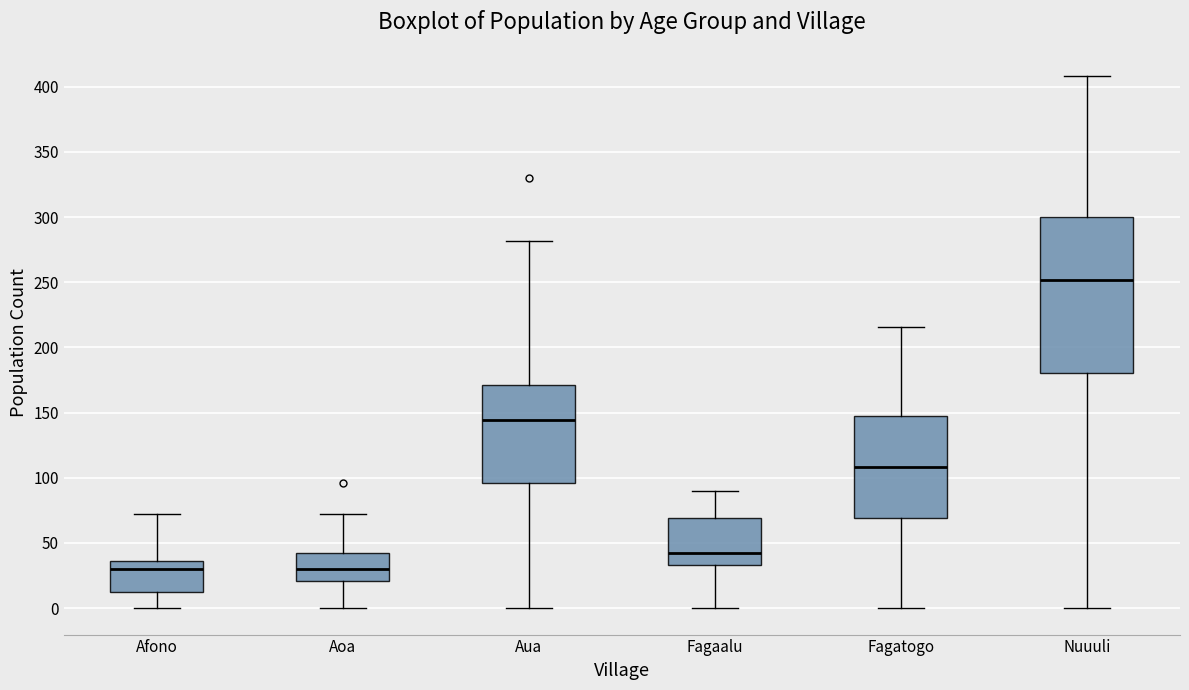

Which box's median line is the highest?

Nuuuli